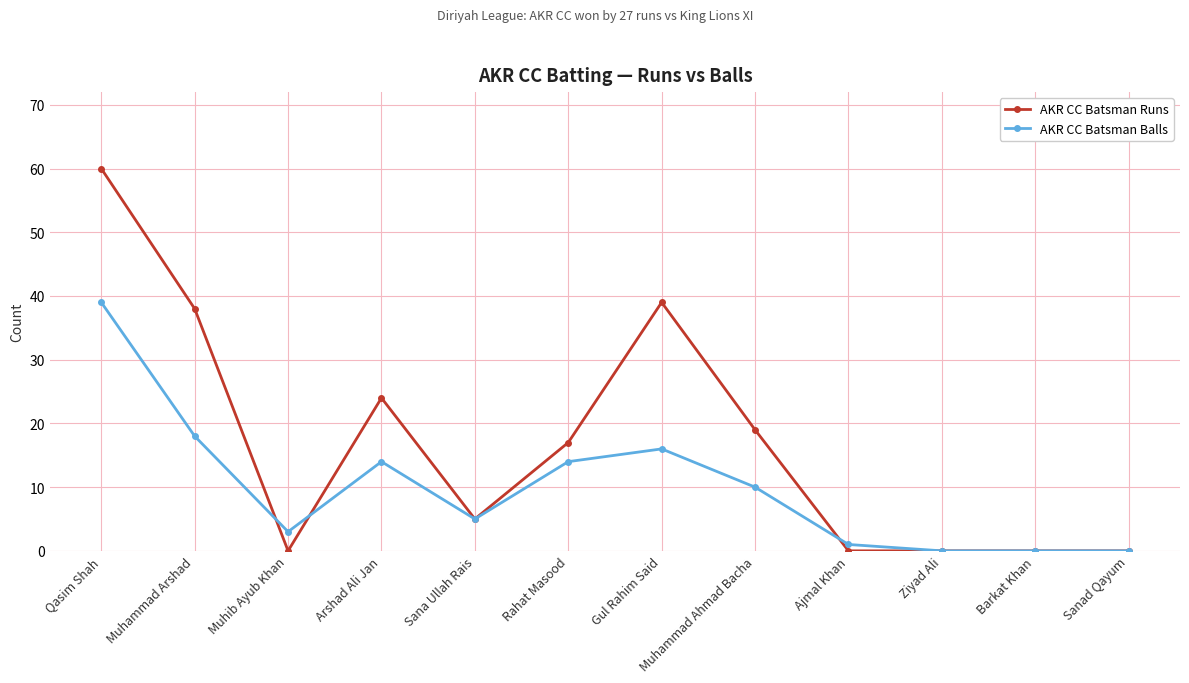

What is the difference between the highest and lowest values at Muhib Ayub Khan?

3